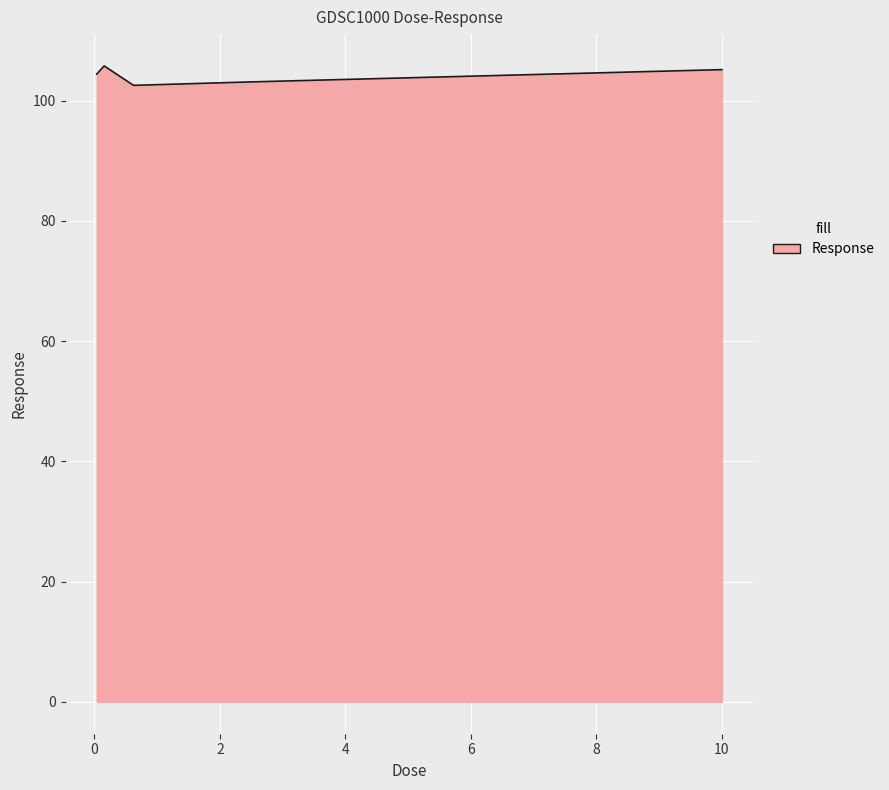

What is the greatest value displayed?

105.8